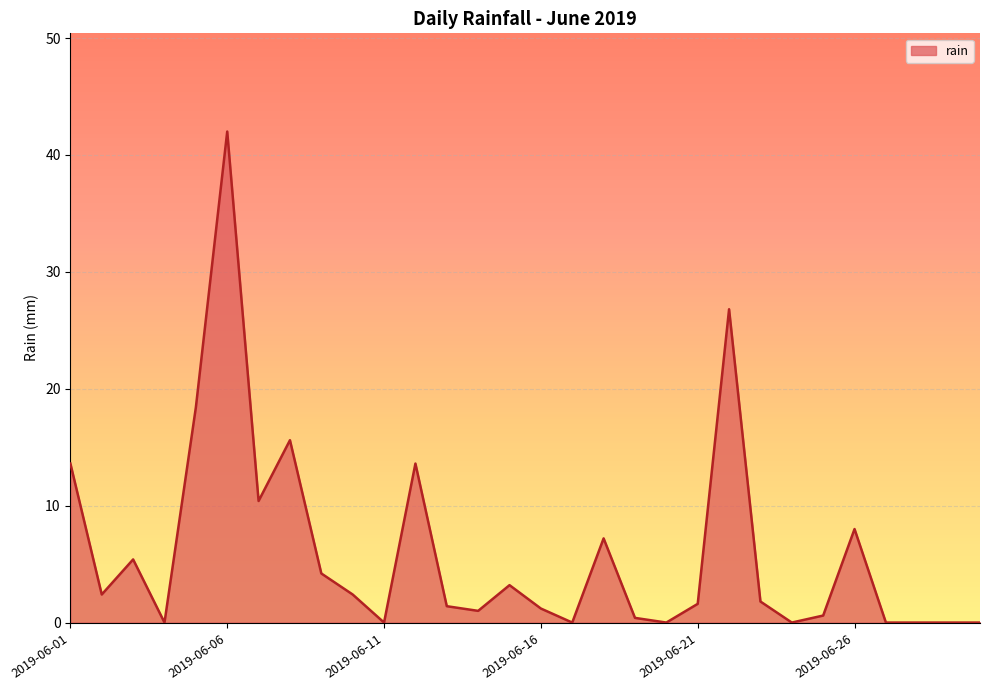

What is the difference between the maximum and minimum values?

42.0